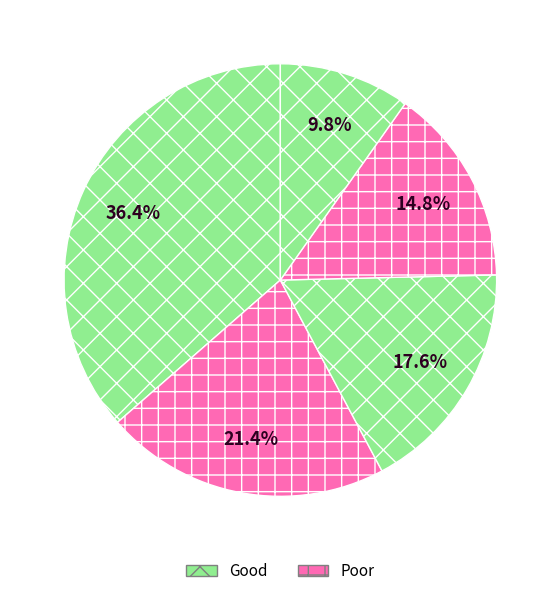

Is there a majority slice in this chart?

No